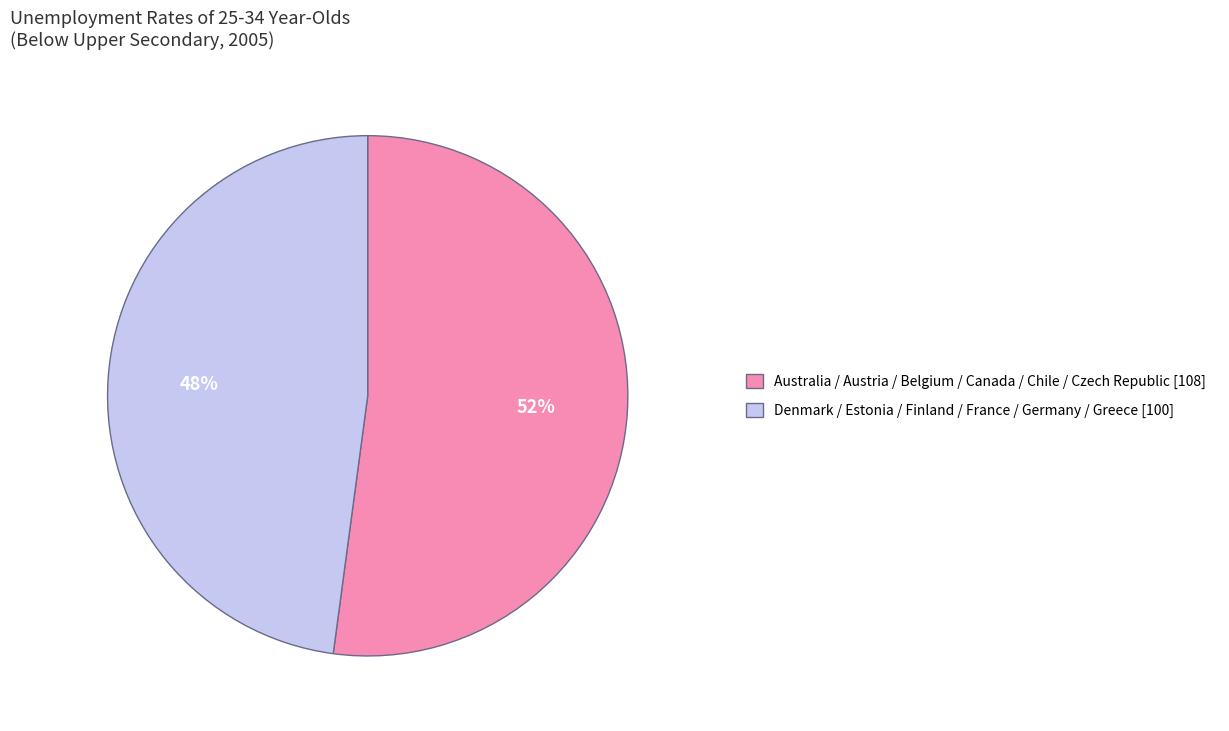

Combined, do Denmark / Estonia / Finland / France / Germany / Greece [100] and Australia / Austria / Belgium / Canada / Chile / Czech Republic [108] account for over 50%?

Yes